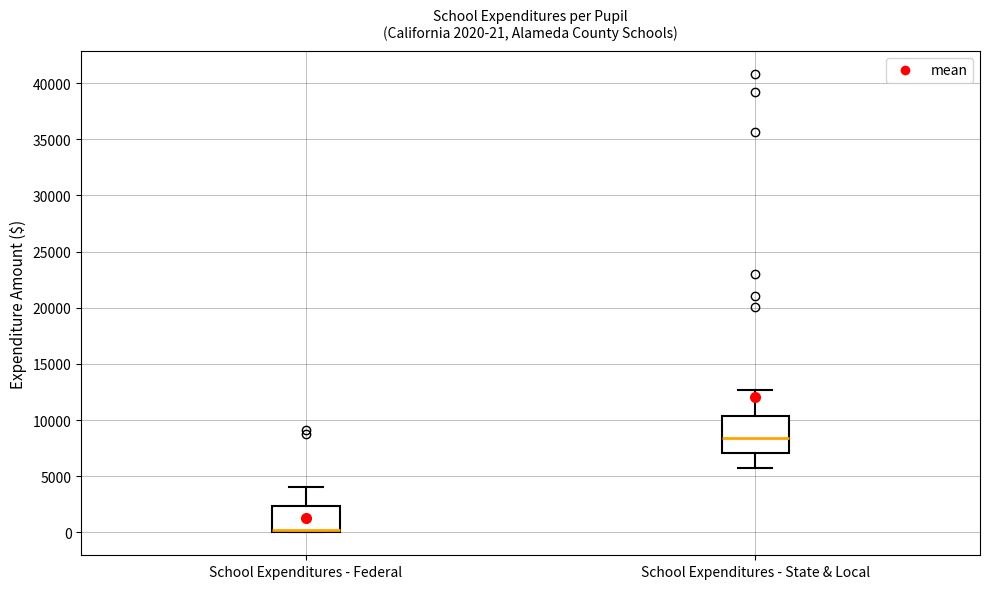

Which box is the tallest, from its lower edge to its upper edge?

School Expenditures - State & Local